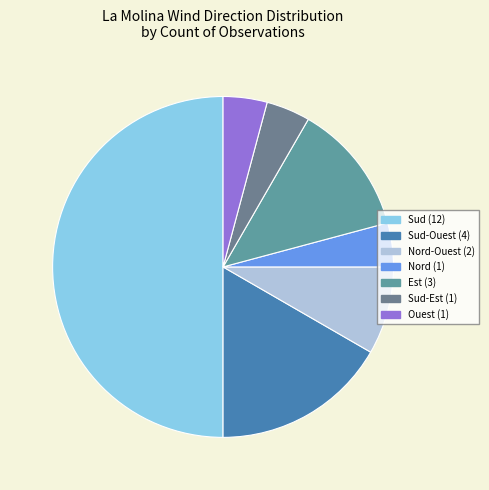

How many slices are in this pie chart?

7